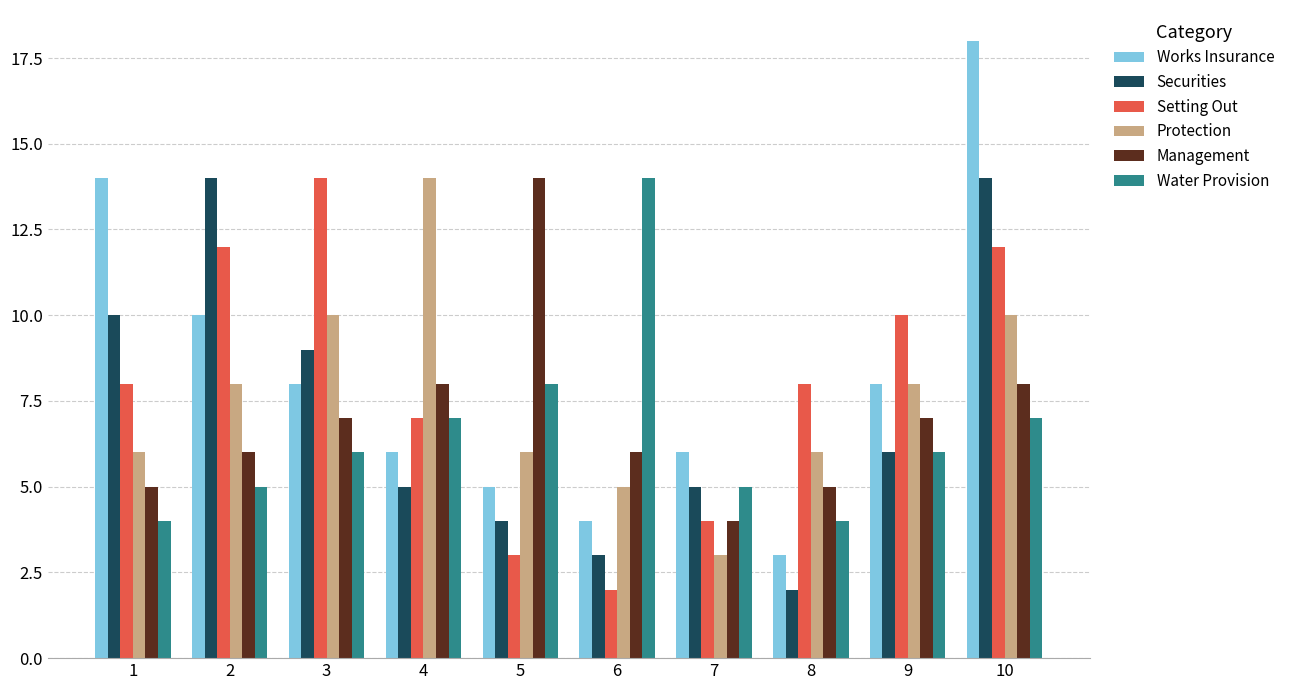

The value of Securities at 8 is 3. True or false?

False